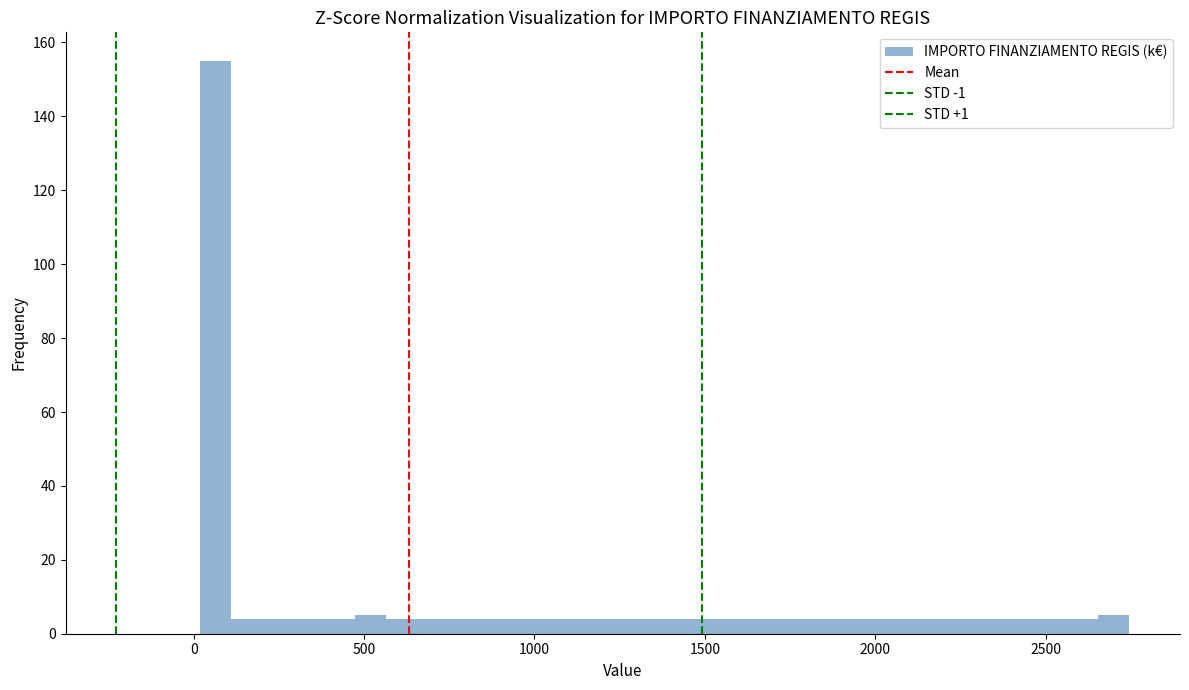

Around what value on the x-axis is the tallest bar? Give the approximate position of its centre, as read against the axis.

50